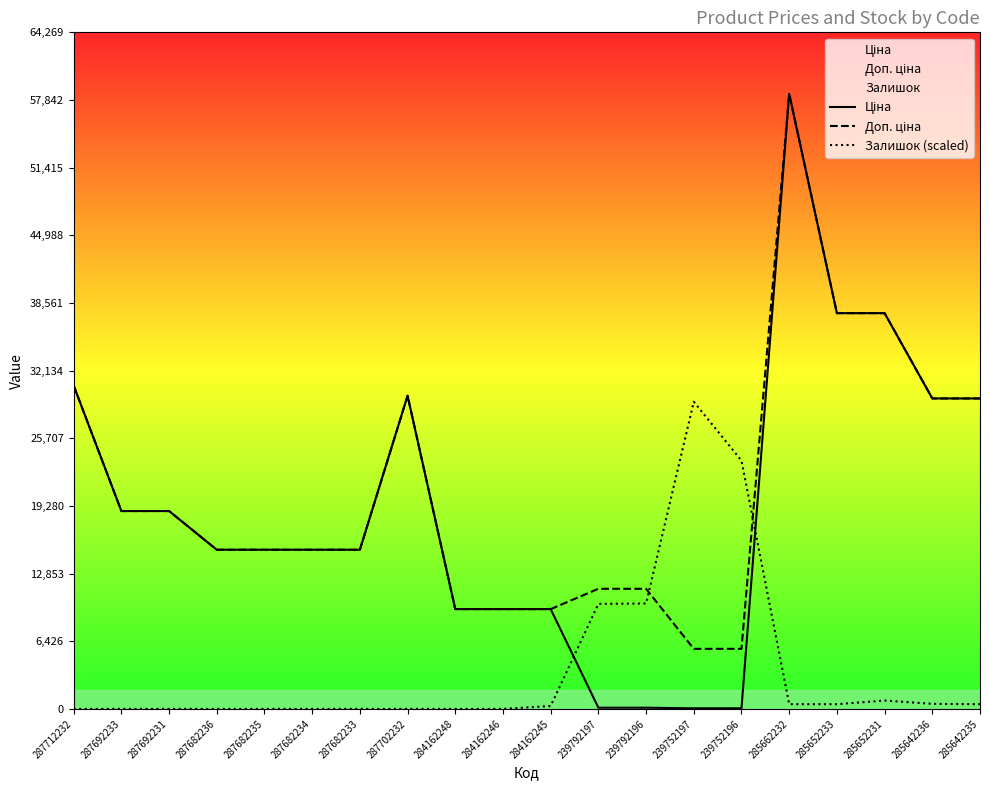

Is the value of Ціна at 239752196 greater than the value of Доп. ціна at 287682233?

No